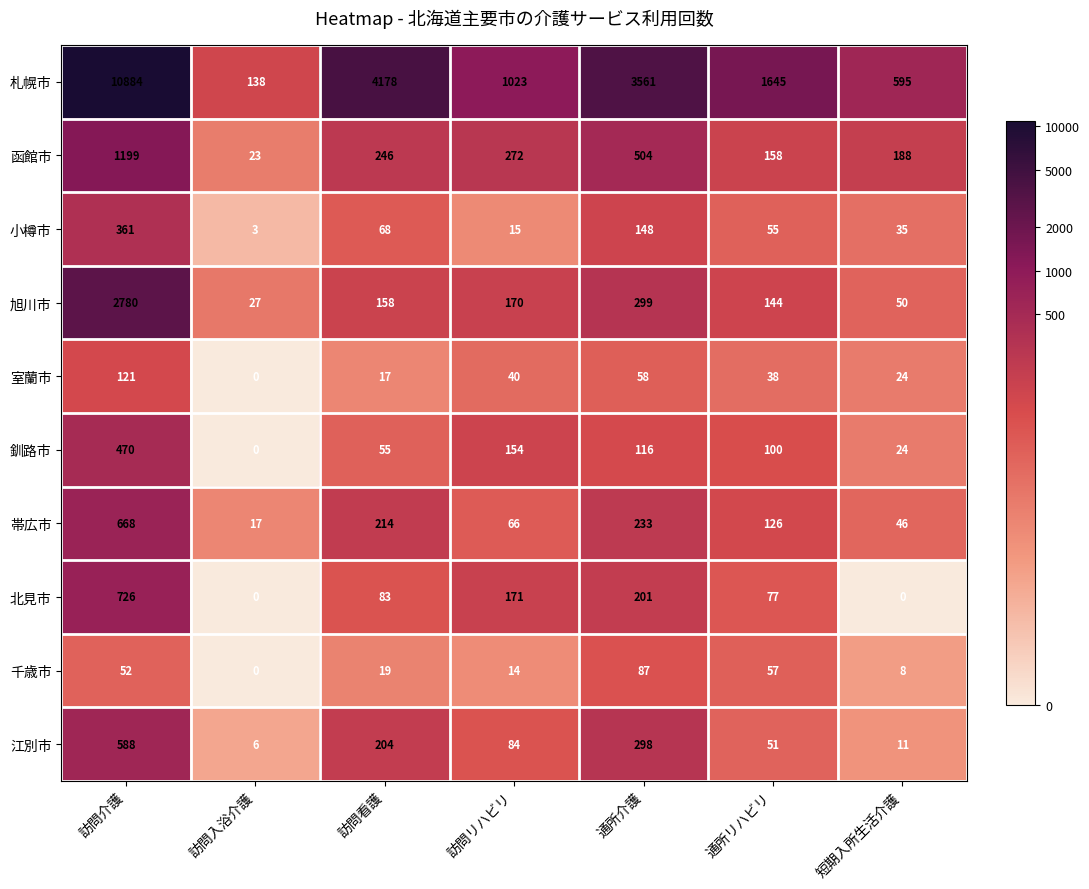

What is the total value across all series at 短期入所生活介護?

981